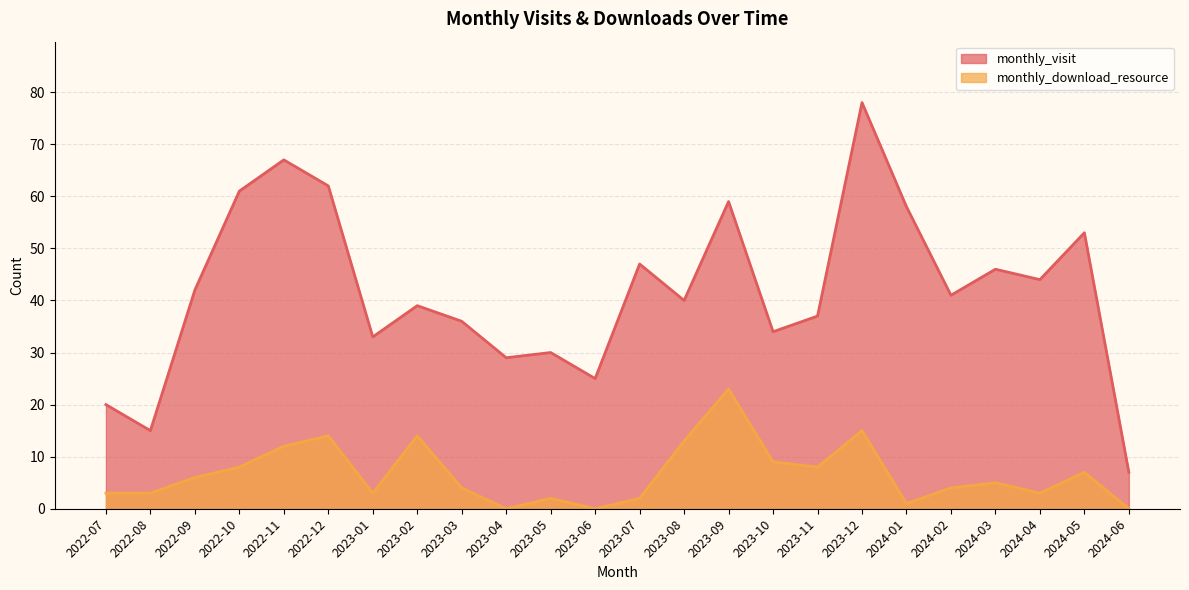

What is the difference between the maximum and minimum values in the monthly_visit series?

71